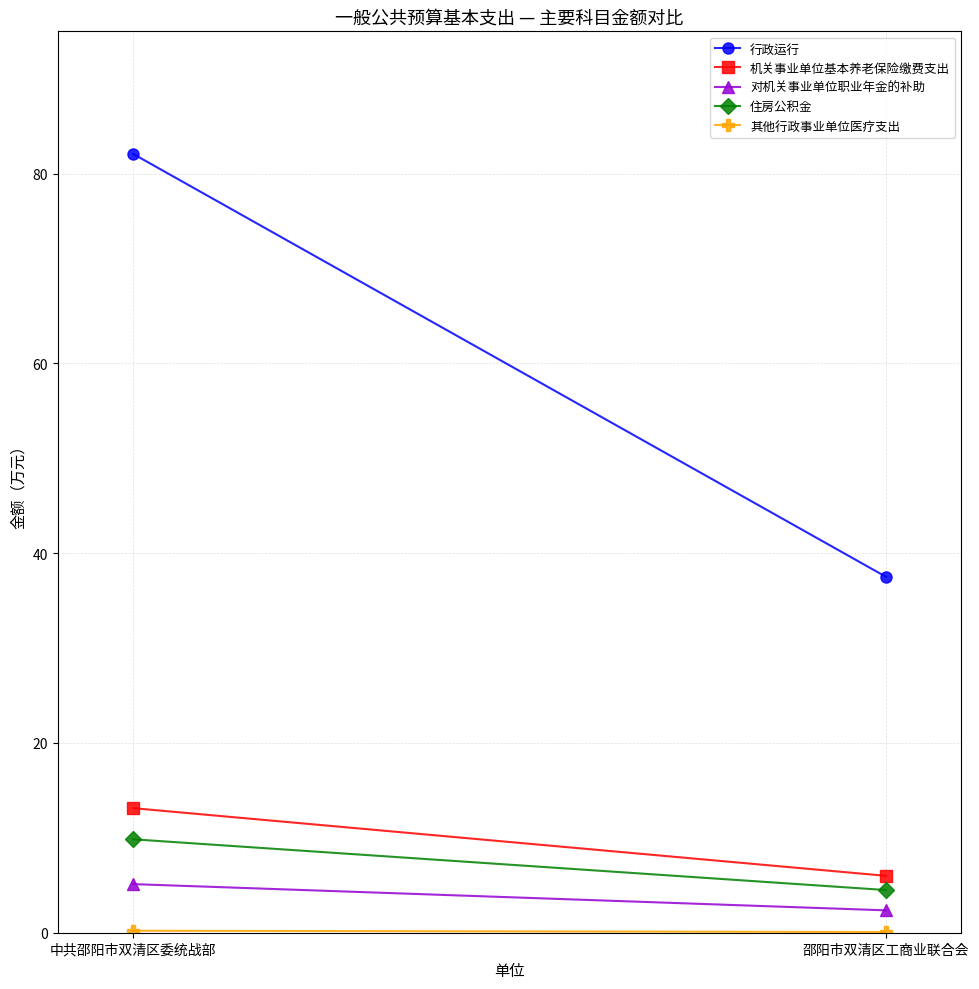

Rank the series at 中共邵阳市双清区委统战部 from highest to lowest value.

行政运行, 机关事业单位基本养老保险缴费支出, 住房公积金, 对机关事业单位职业年金的补助, 其他行政事业单位医疗支出